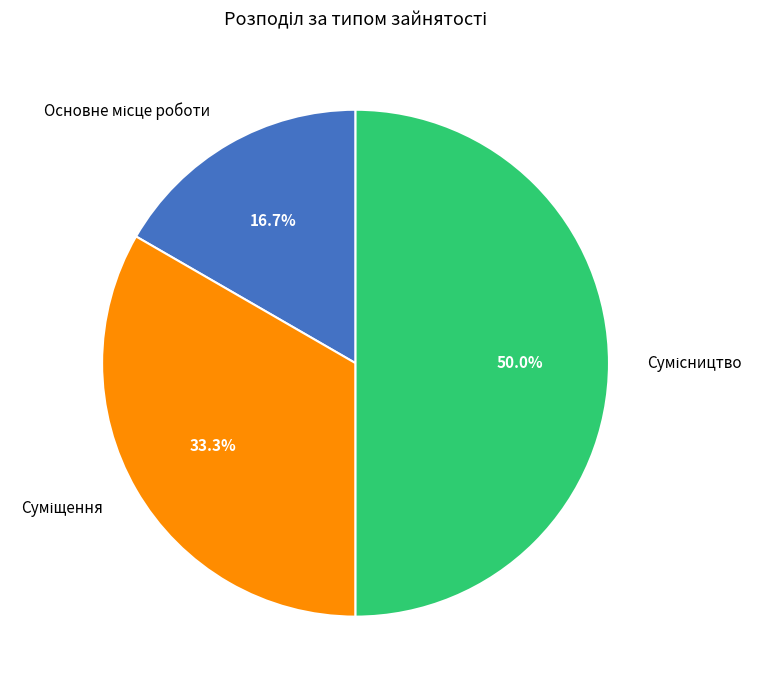

How many slices are in this pie chart?

3